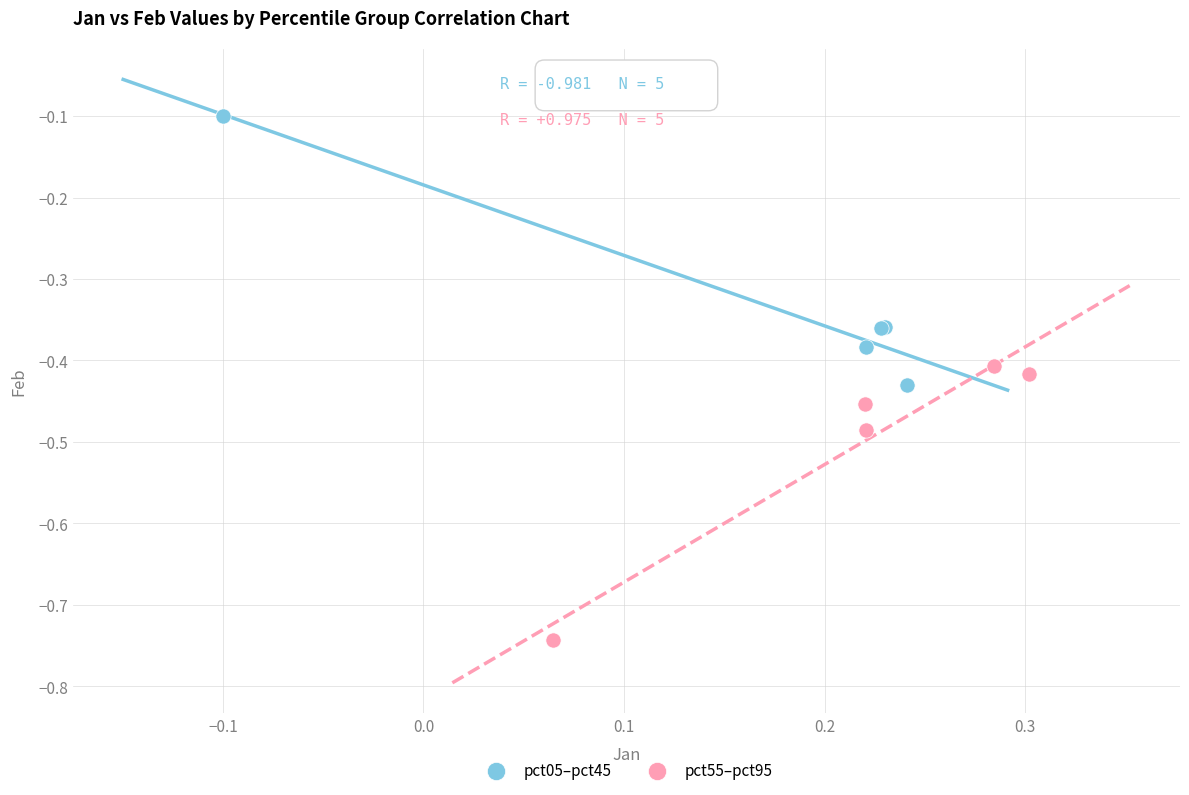

Which series reaches the maximum Y coordinate?

pct05–pct45